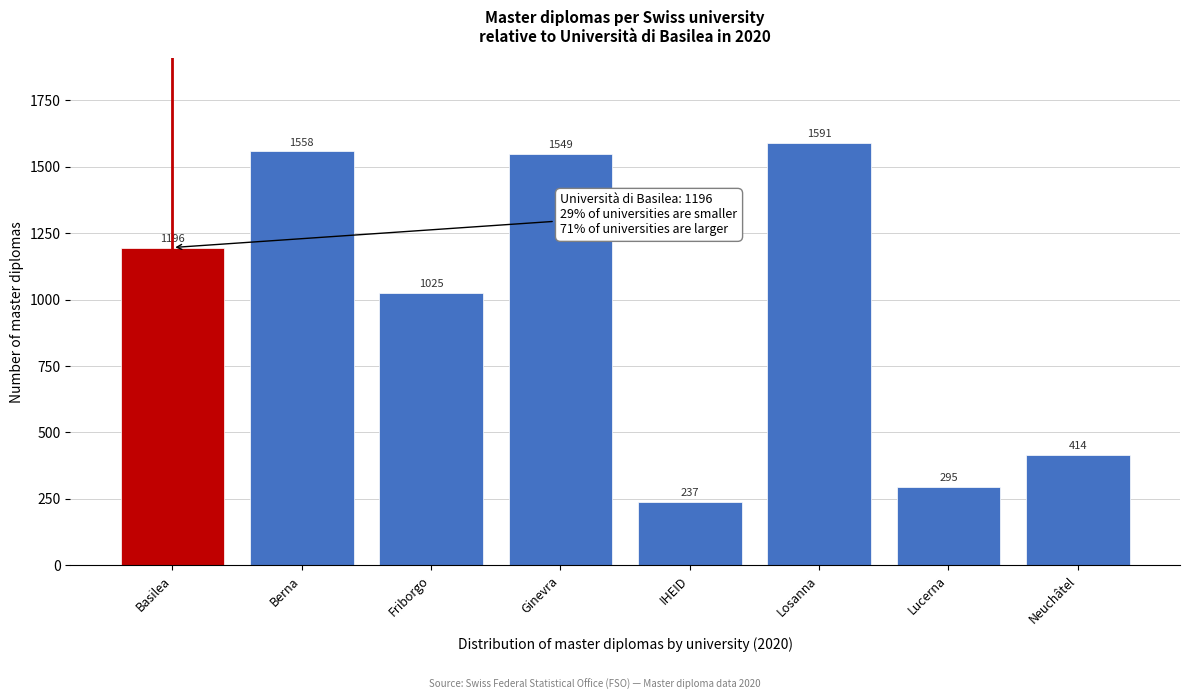

Reading left to right, list all the values displayed in this chart.

1196	1558	1025	1549	237	1591	295	414